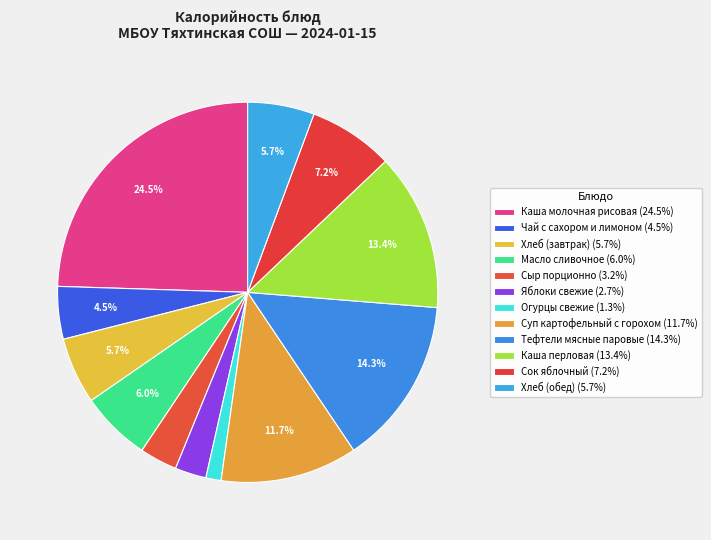

Which category has the smallest portion of the pie?

Огурцы свежие